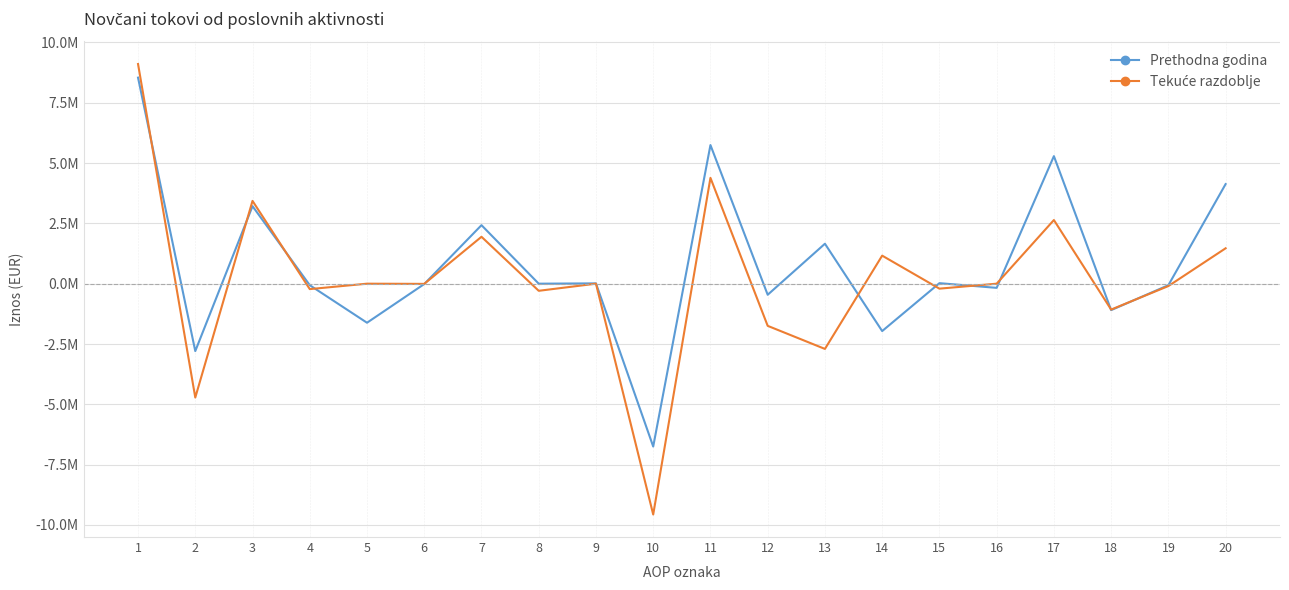

Reading right to left, transcribe all the data shown in this chart.

Prethodna godina: 20=4127600	19=-63000	18=-1095000	17=5285600	16=-172662	15=21476	14=-1963567	13=1655512	12=-459241	11=5744841	10=-6748579	9=13162	8=0	7=2424953	6=-14789	5=-1618266	4=-62499	3=3212370	2=-2793648	1=8538489
Tekuće razdoblje: 20=1466914	19=-98000	18=-1073138	17=2638052	16=0	15=-205728	14=1162000	13=-2703554	12=-1747282	11=4385334	10=-9565299	9=0	8=-295000	7=1943618	6=-8000	5=0	4=-224383	3=3431182	2=-4717882	1=9103216